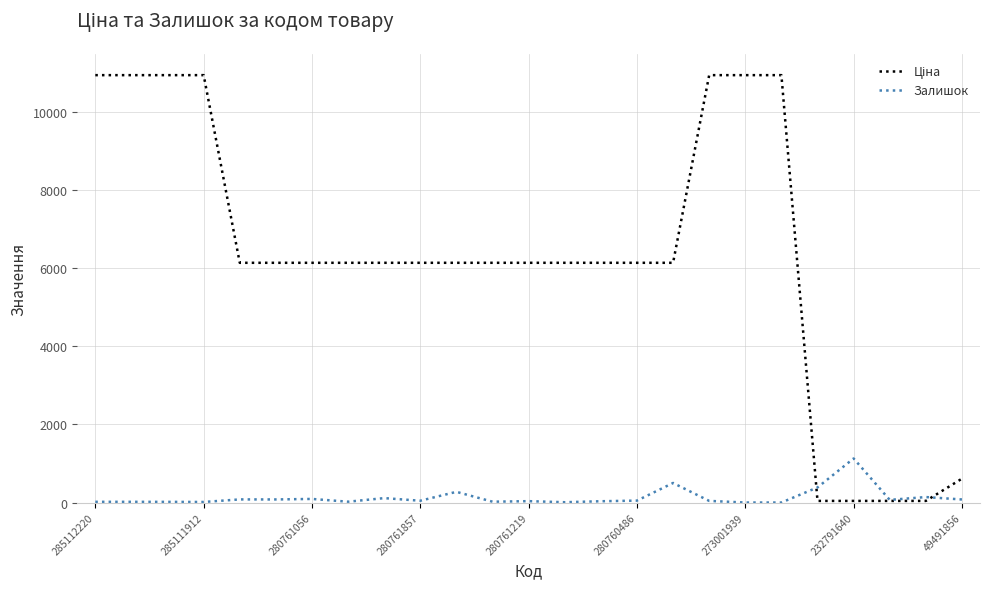

What is the greatest value displayed?

10952.0